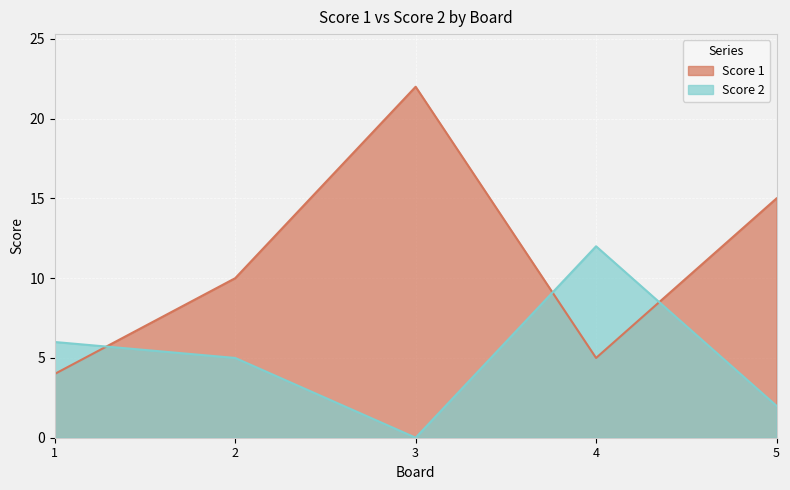

Reading left to right, extract all data points from this chart.

Score 1: 1=4	2=10	3=22	4=5	5=15
Score 2: 1=6	2=5	3=0	4=12	5=2